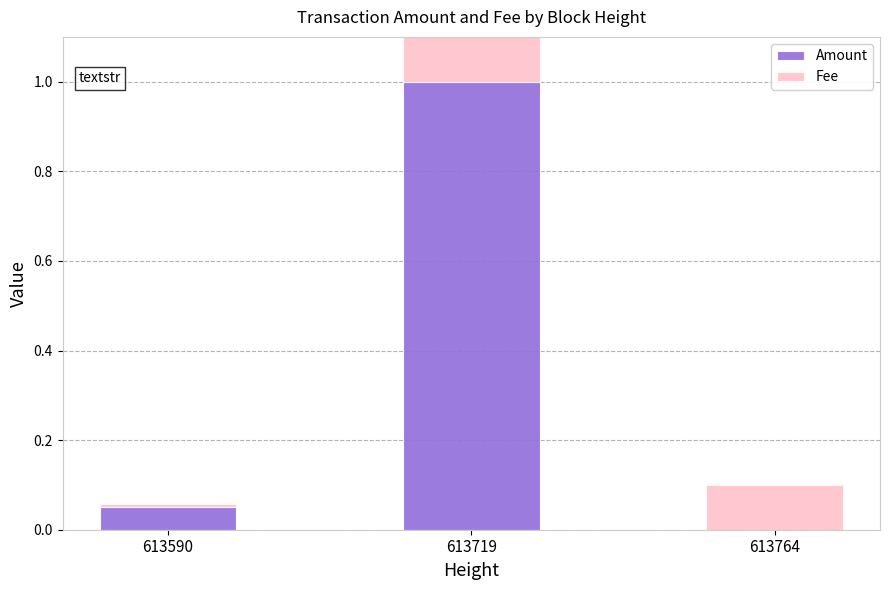

What is the approximate value of Fee at 613764?

0.1